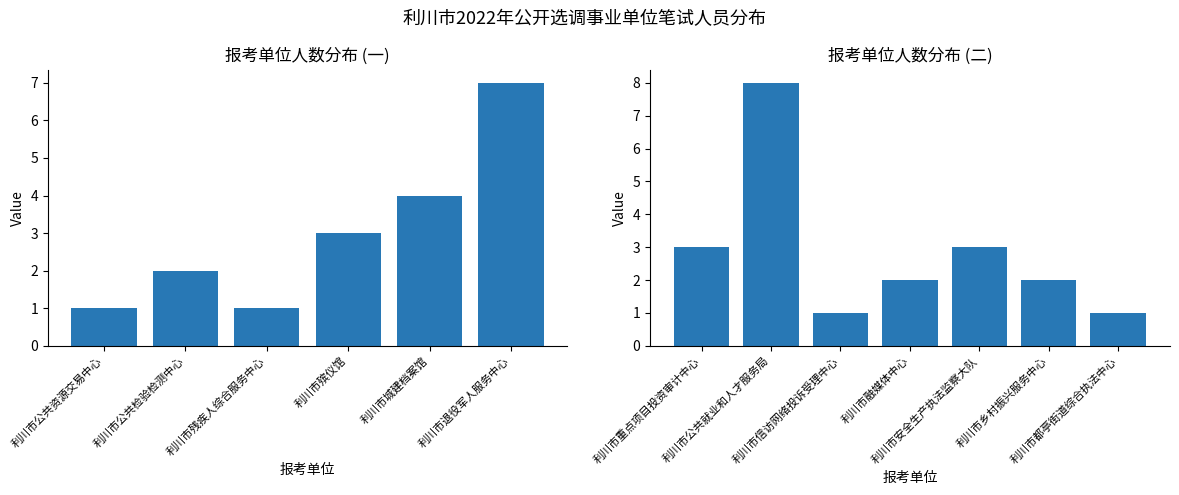

Reading right to left, extract all data points from this chart.

利川市都亭街道综合执法中心=1	利川市乡村振兴服务中心=2	利川市安全生产执法监察大队=3	利川市融媒体中心=2	利川市信访网络投诉受理中心=1	利川市公共就业和人才服务局=8	利川市重点项目投资审计中心=3	利川市退役军人服务中心=7	利川市城建档案馆=4	利川市殡仪馆=3	利川市残疾人综合服务中心=1	利川市公共检验检测中心=2	利川市公共资源交易中心=1